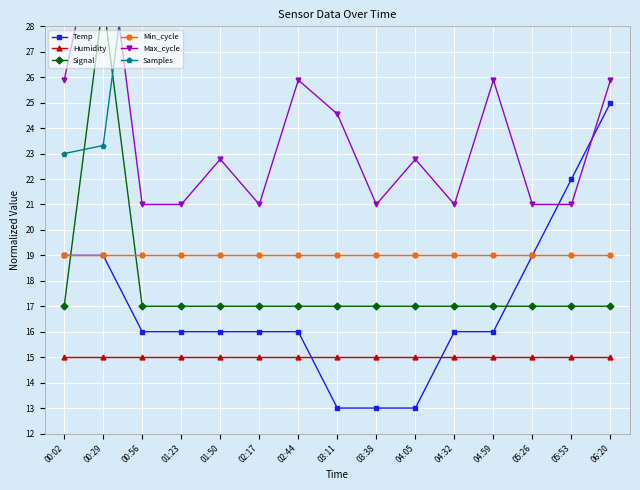

The Temp series shows 27.6 at 02:17. True or false?

False